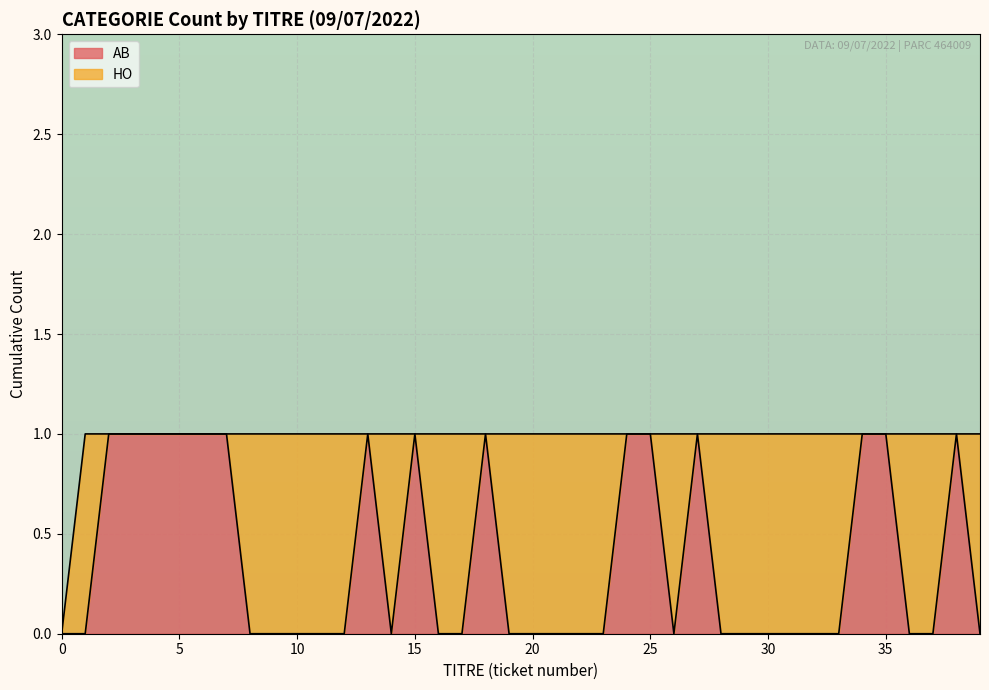

How many lines are shown in the chart?

2